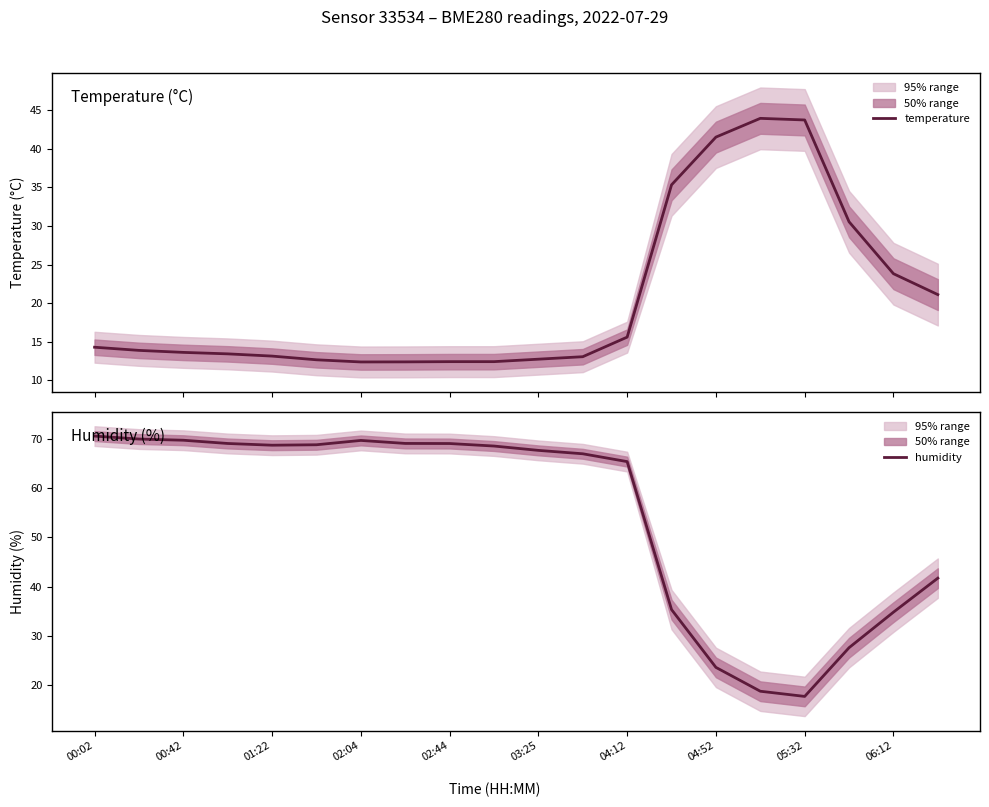

Is it true that humidity equals 17.7 at 05:32?

True